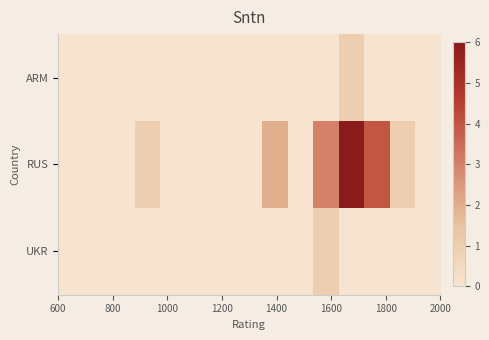

List the series in order of their peak value, highest first.

RUS, ARM, UKR